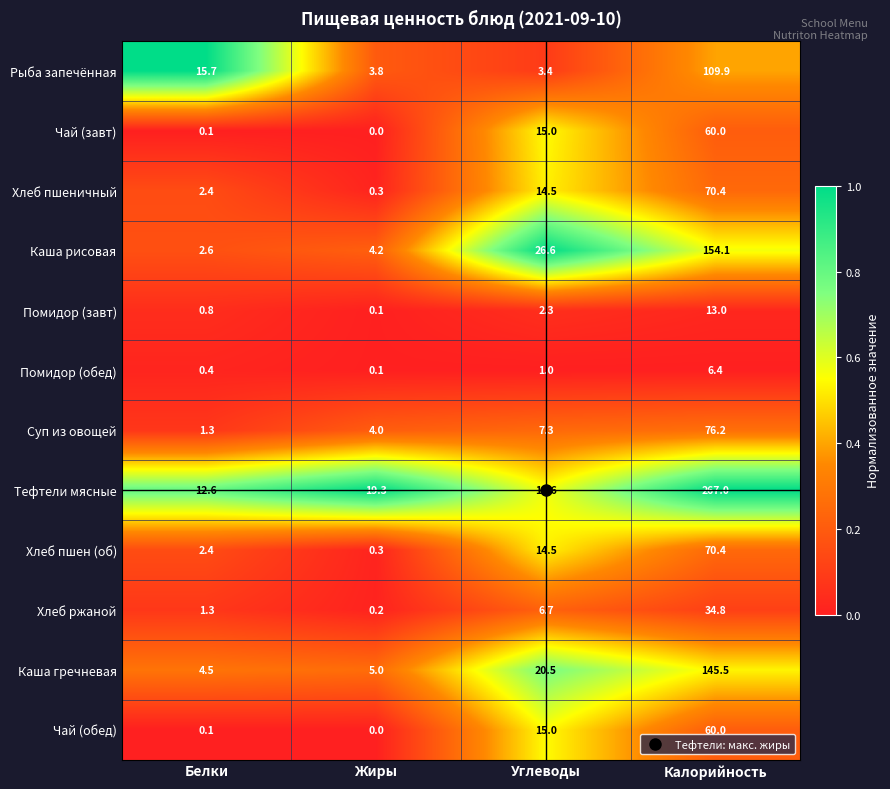

Which series has the widest spread of values?

Тефтели мясные